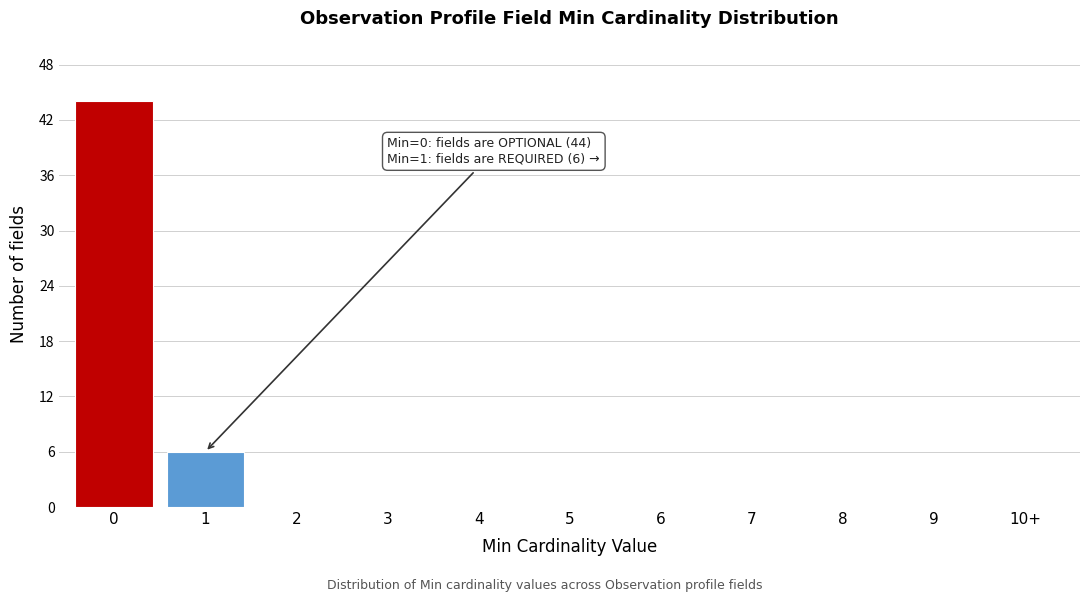

Reading right to left, what are all the values shown in this chart?

10+=0	9=0	8=0	7=0	6=0	5=0	4=0	3=0	2=0	1=6	0=44